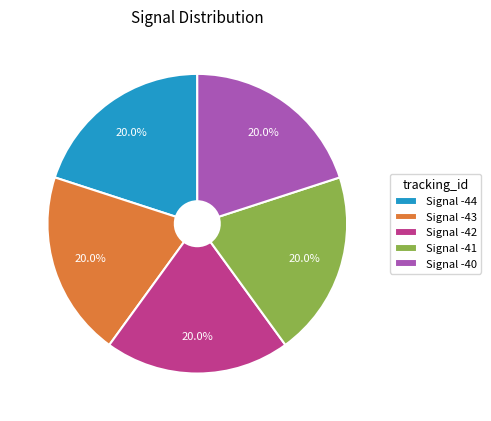

Is there a majority slice in this chart?

No